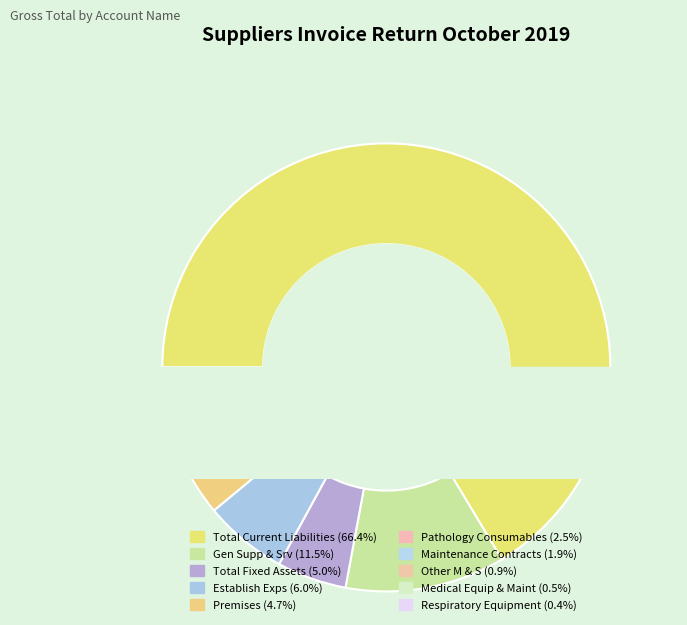

Which category has the smallest portion of the pie?

Respiratory Equipment